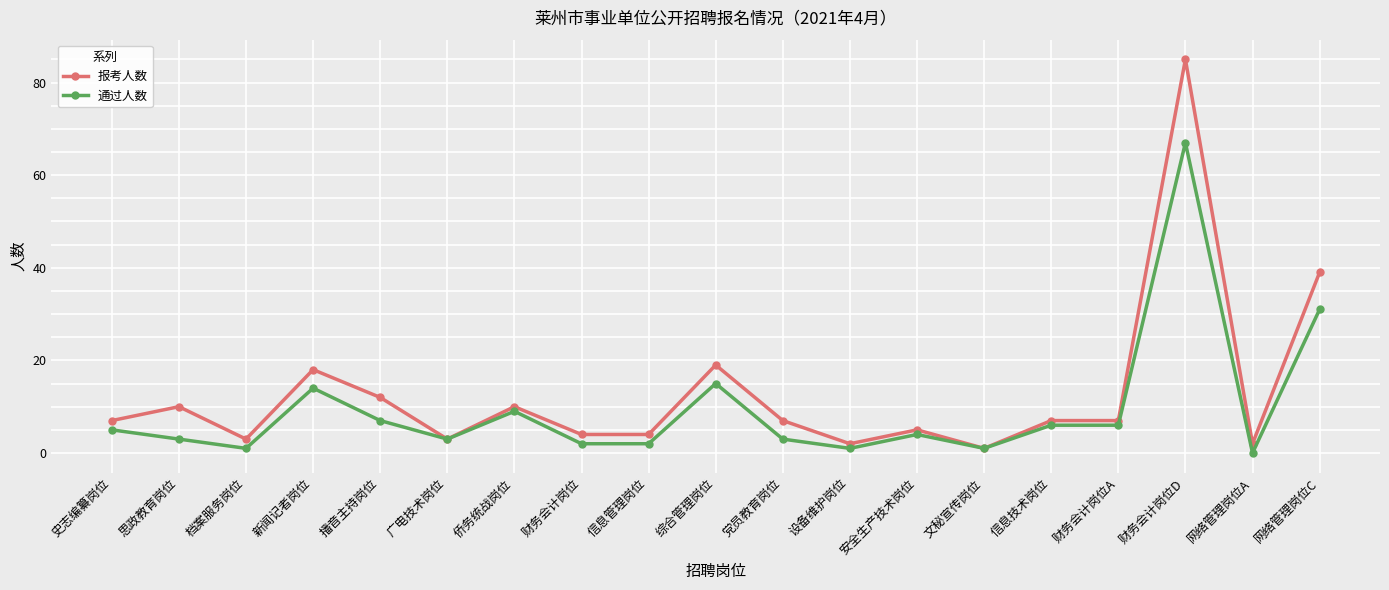

Where is the first local minimum for 通过人数?

档案服务岗位